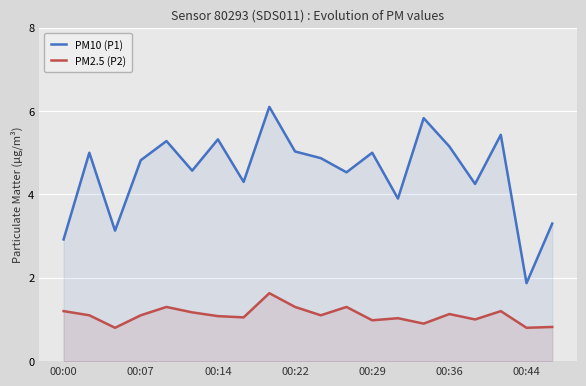

Reading left to right, what are all the values shown in this chart?

PM10 (P1): 2.9	5.0	3.1	4.8	5.3	4.6	5.3	4.3	6.1	5.0	4.9	4.5	5.0	3.9	5.8	5.2	4.2	5.4	1.9	3.3
PM2.5 (P2): 1.2	1.1	0.8	1.1	1.3	1.2	1.1	1.1	1.6	1.3	1.1	1.3	1.0	1.0	0.9	1.1	1.0	1.2	0.8	0.8